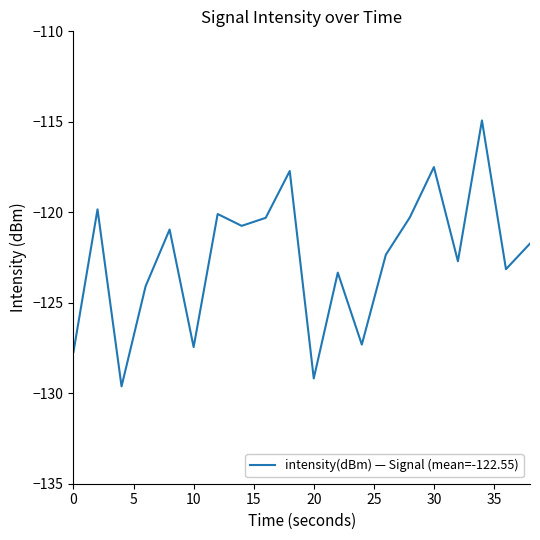

What is the smallest value displayed?

-129.6